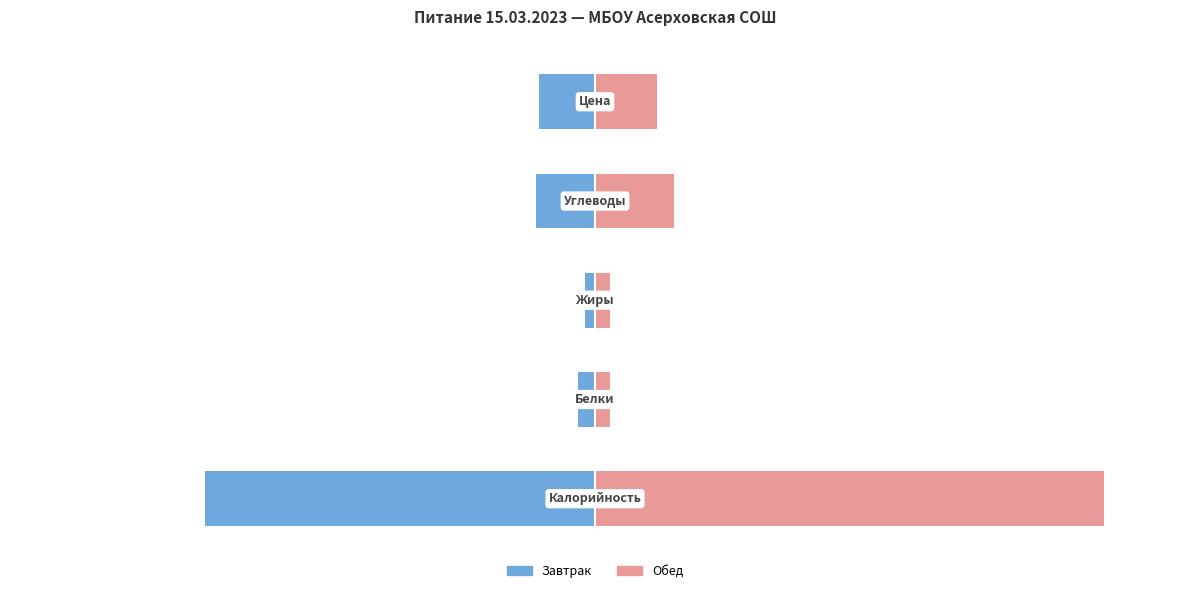

What is the value of the Обед bar at the 2nd from the left?

3.0